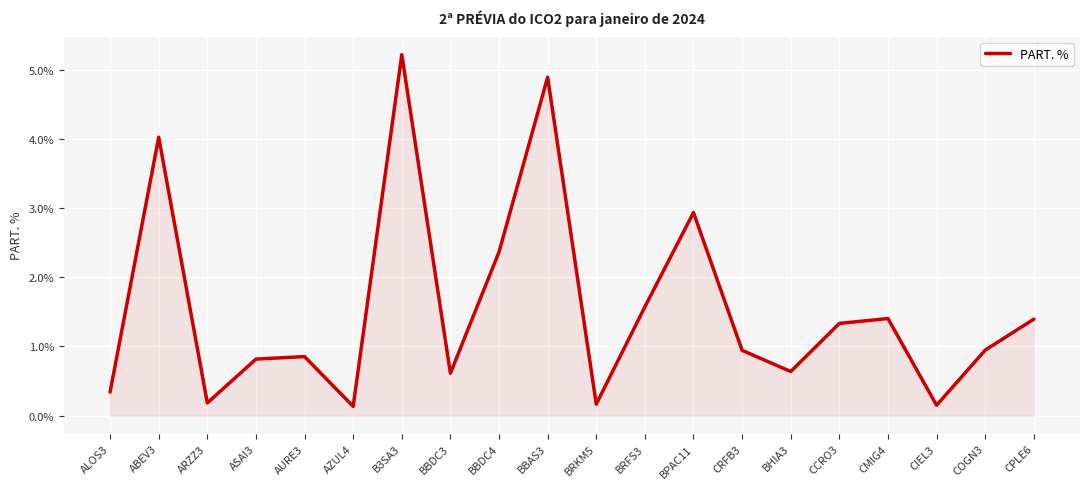

Count the number of data series in this chart.

1